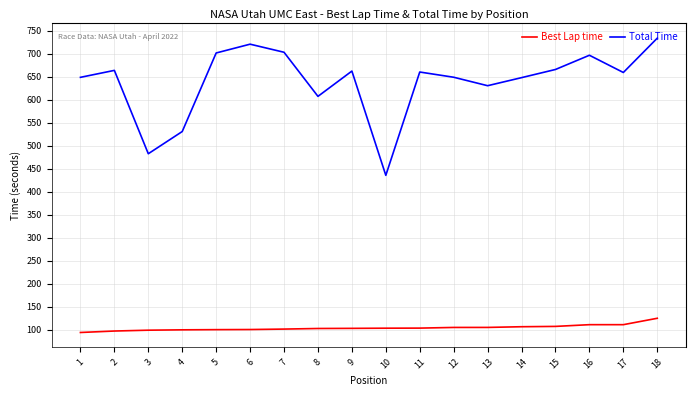

What is the average value of the Total Time series?

639.0